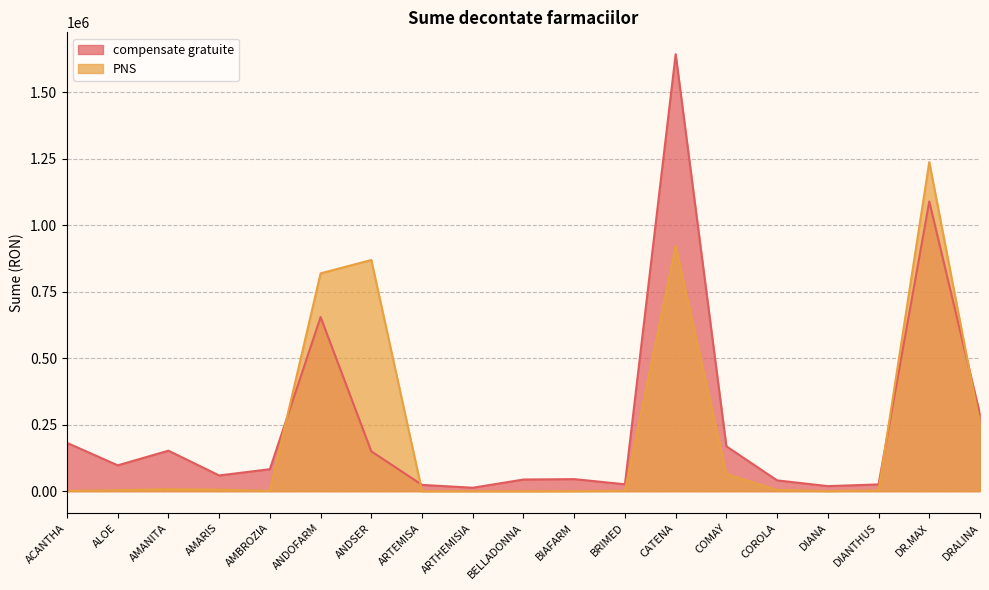

Rank the series by their maximum value, from lowest to highest.

PNS, compensate gratuite